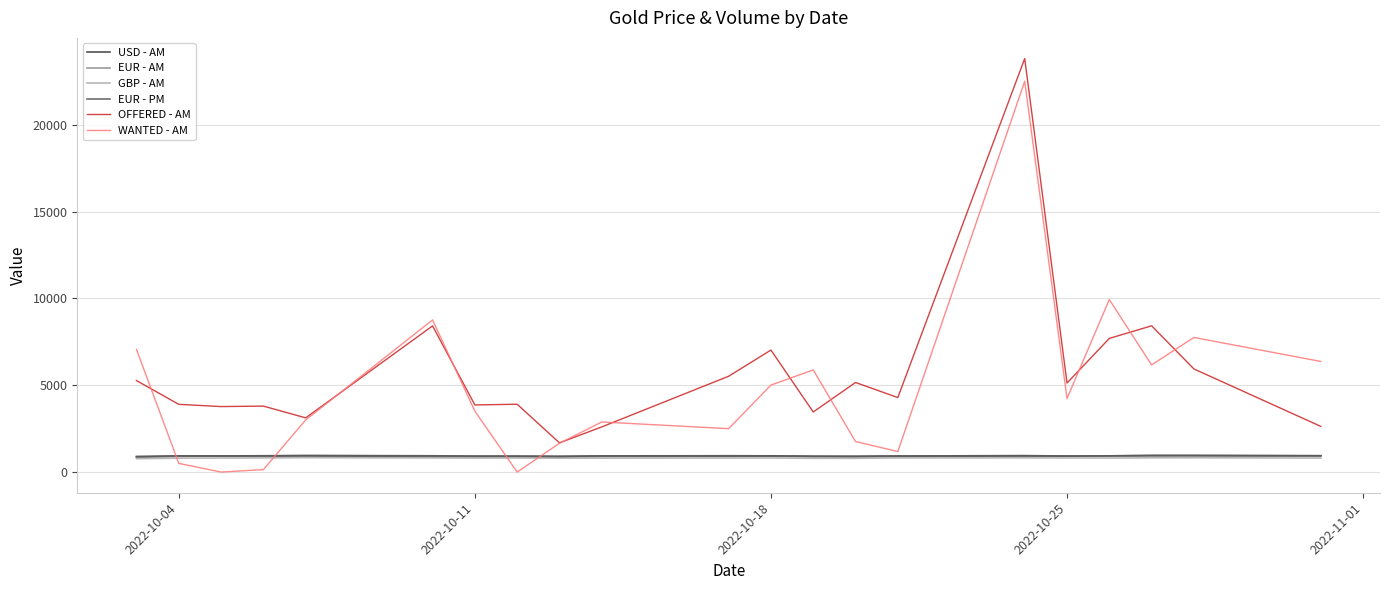

True or false: OFFERED - AM and GBP - AM intersect in this chart.

False